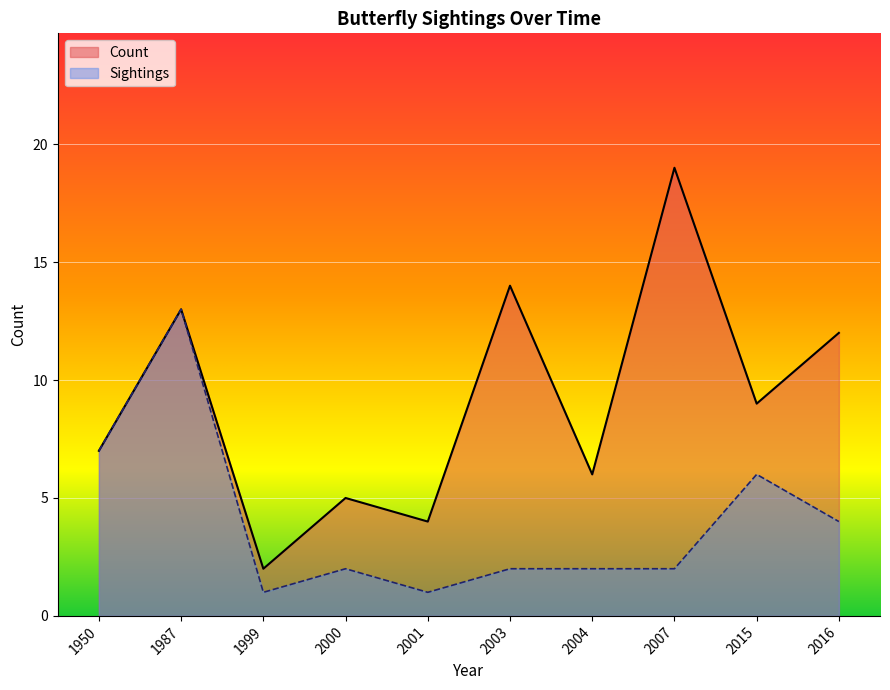

At 2016, list the series in order from largest to smallest.

Count, Sightings